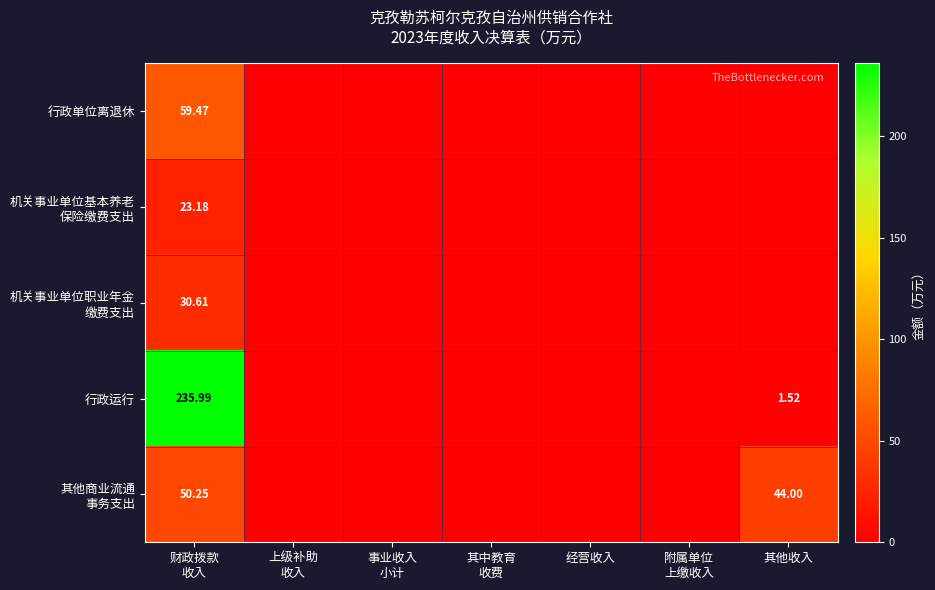

What is the maximum value shown in the chart?

236.0